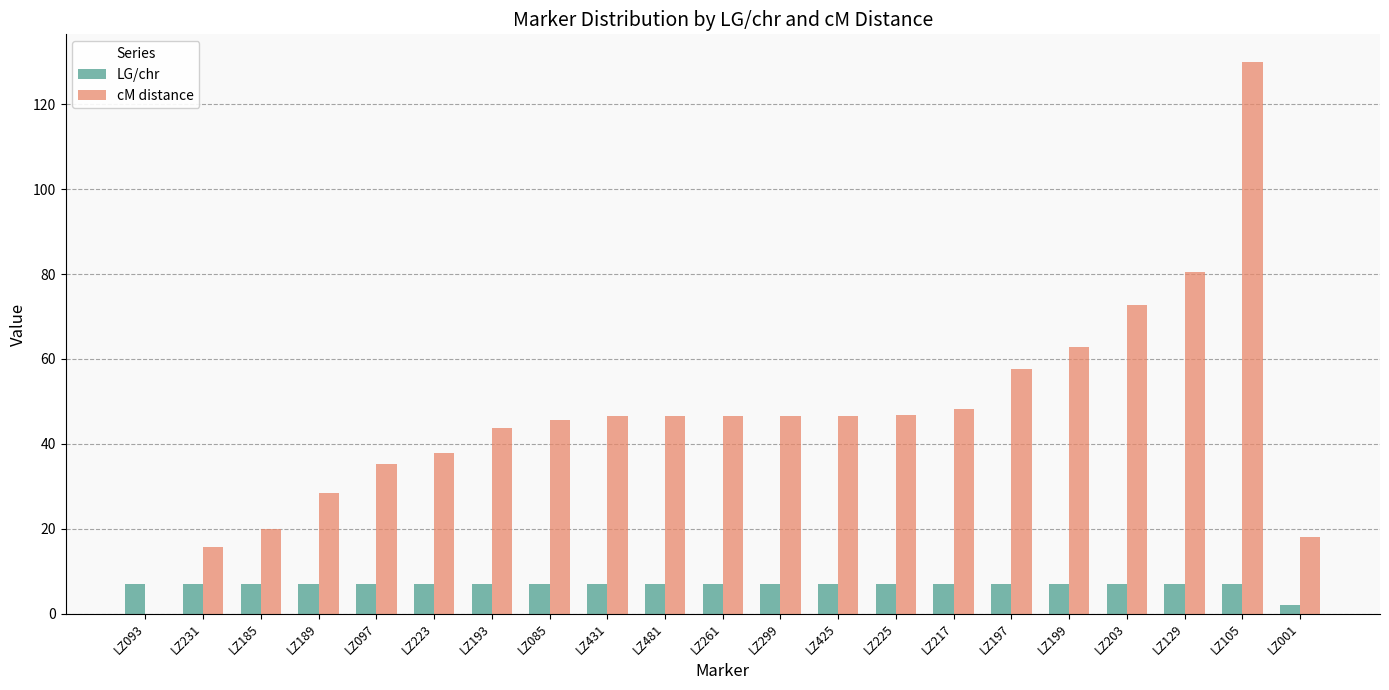

Count the number of data series in this chart.

2